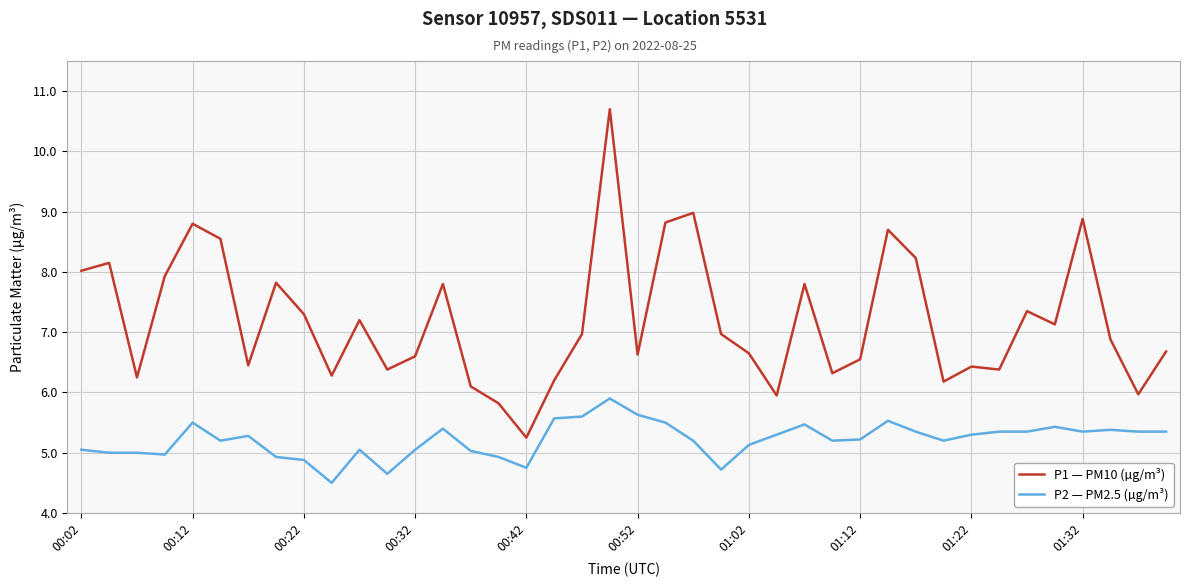

What is the smallest value displayed?

4.5